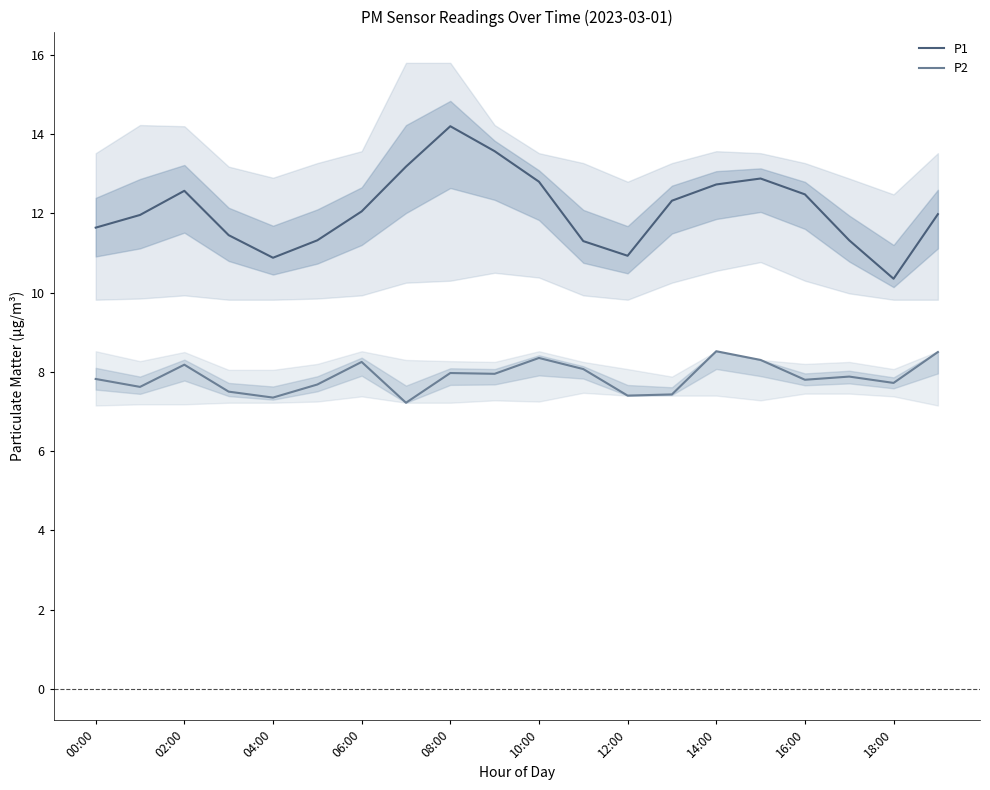

At which label does P1 reach its peak?

08:00